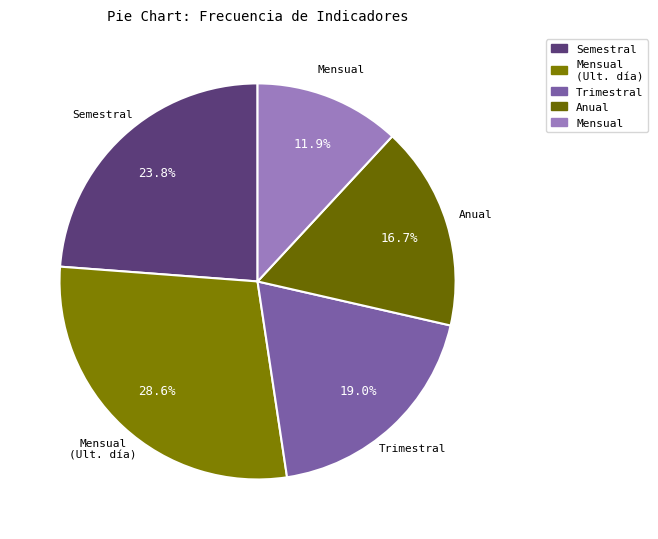

To the nearest percent, what is the difference between the largest and smallest slice percentages?

17%